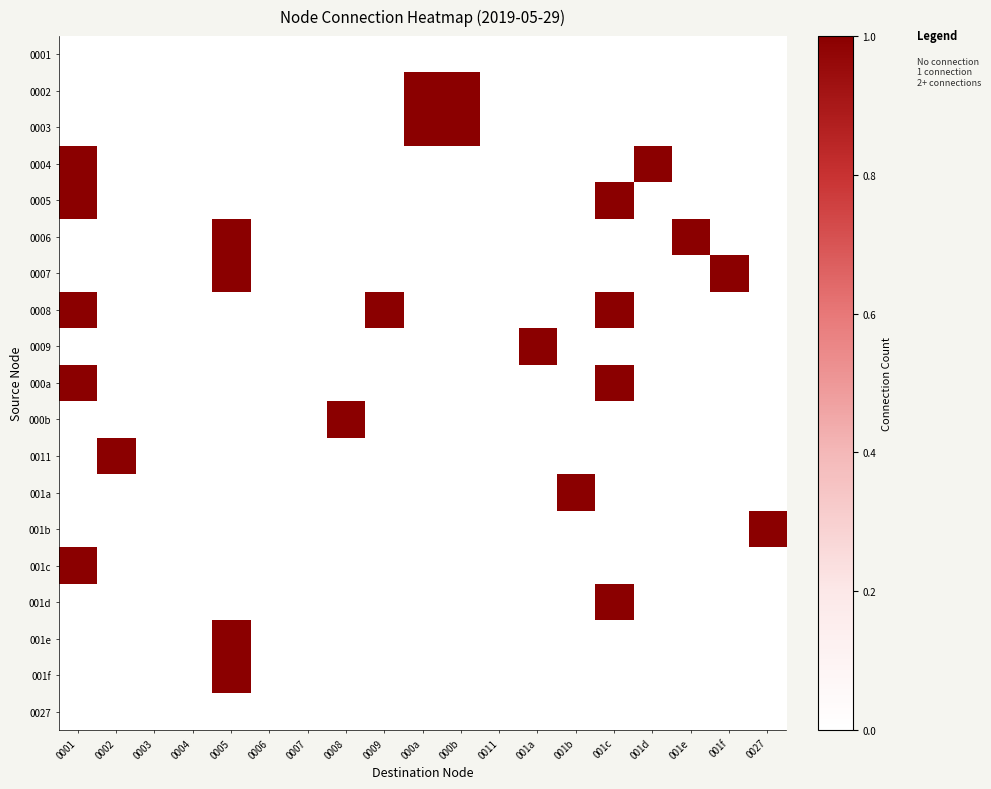

Which category has the highest value across all series?

000a